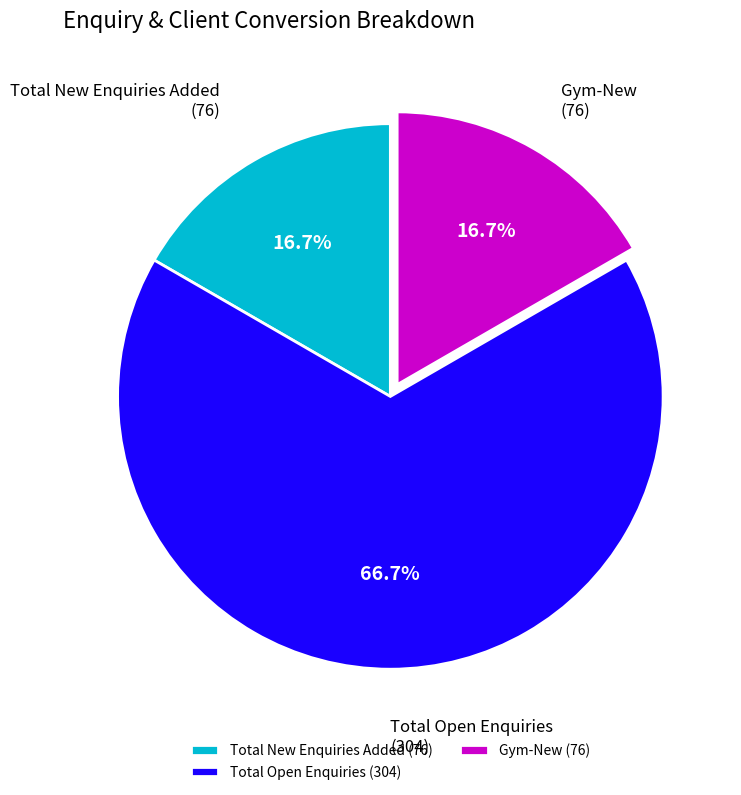

How many slices are in this pie chart?

3